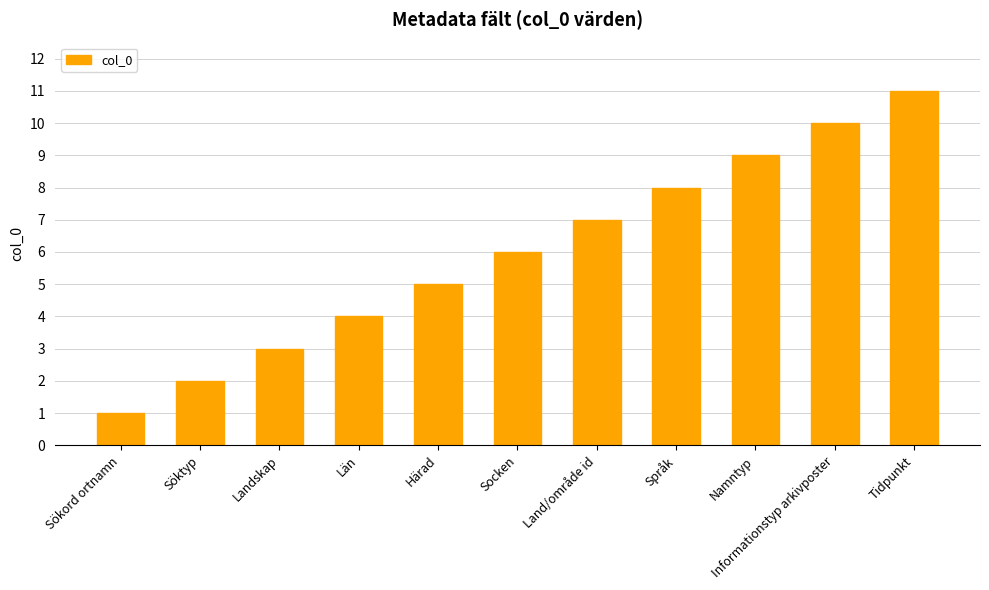

What is the label of the 5th bar from the right?

Land/område id